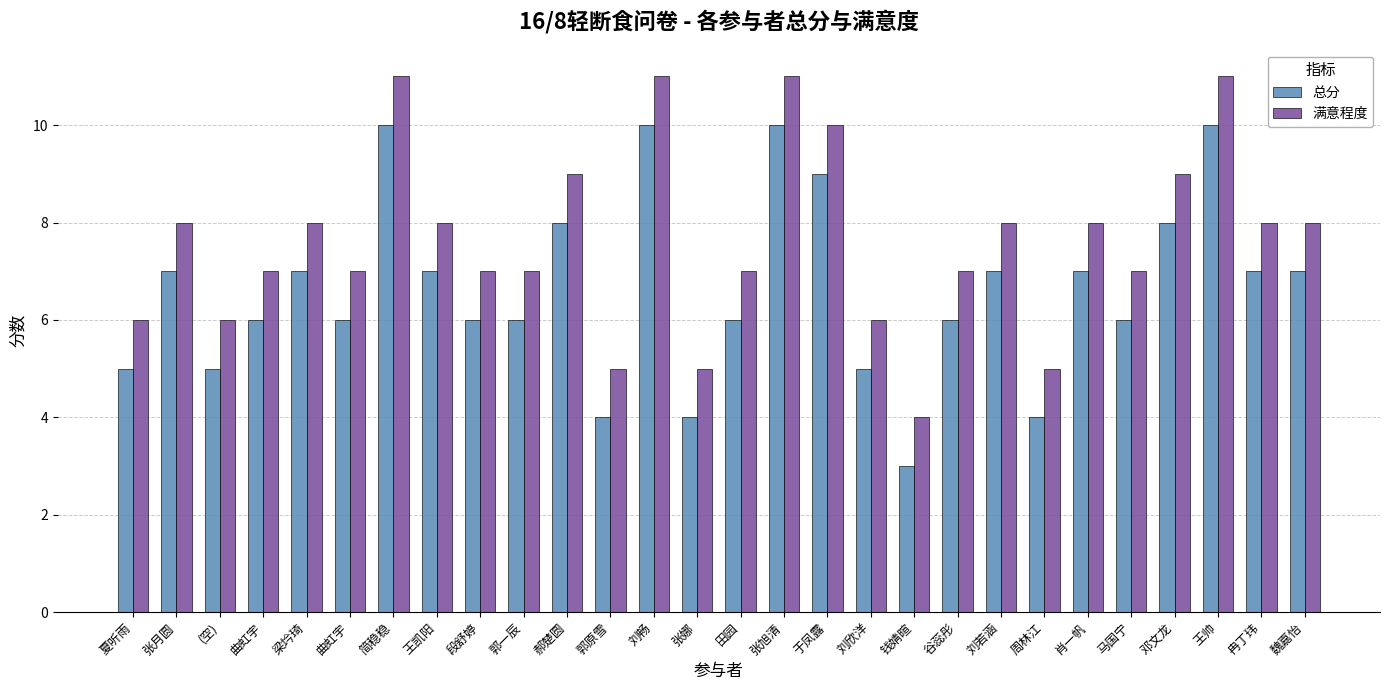

What is the sum of all 满意程度 values?

214